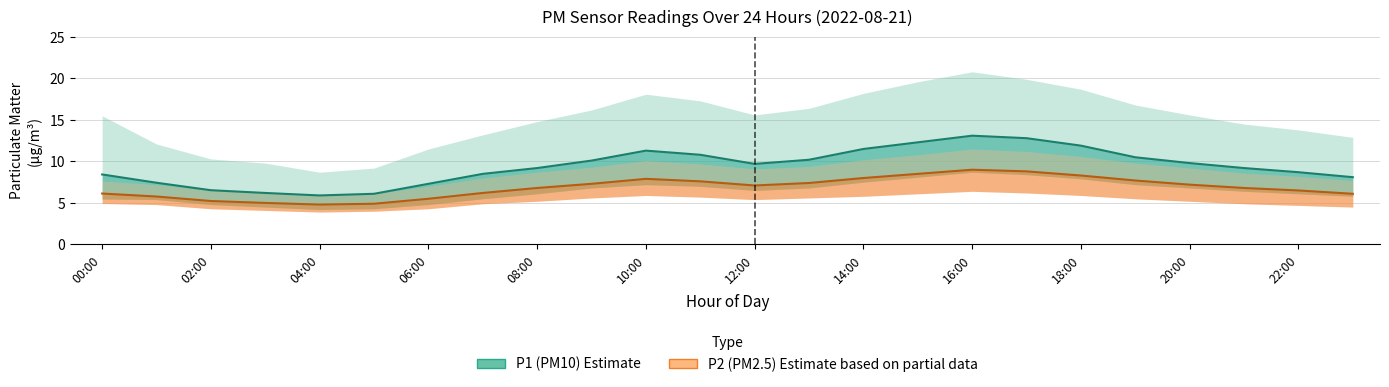

What are all the series names shown in the legend?

P1 (PM10) Estimate, P2 (PM2.5) Estimate based on partial data